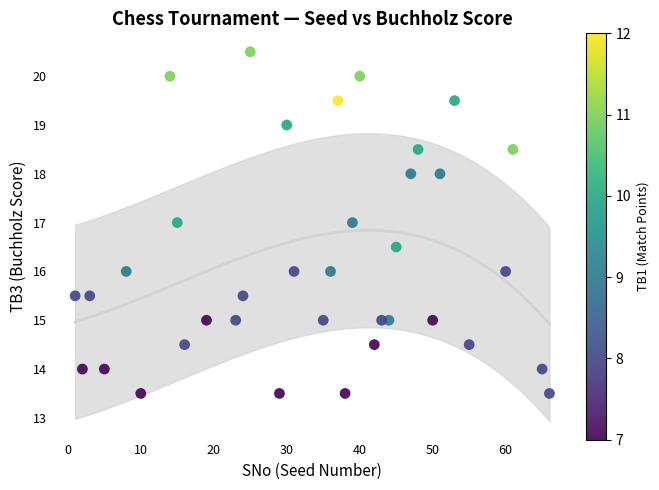

What is the range of X values (max minus min)?

65.0